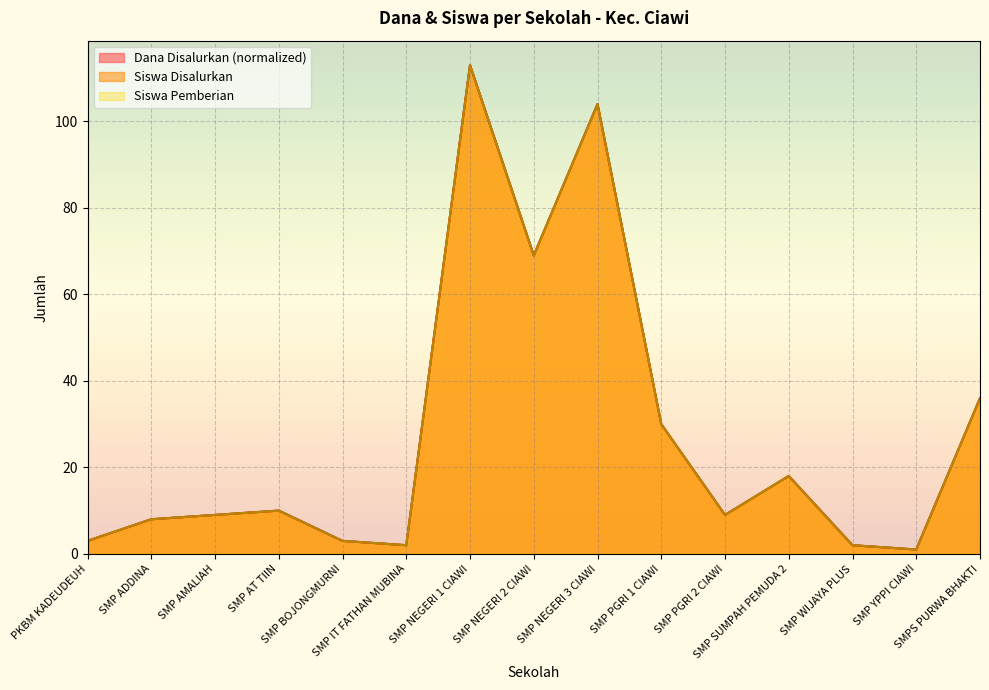

What is the label of the 1st point from the left?

PKBM KADEUDEUH